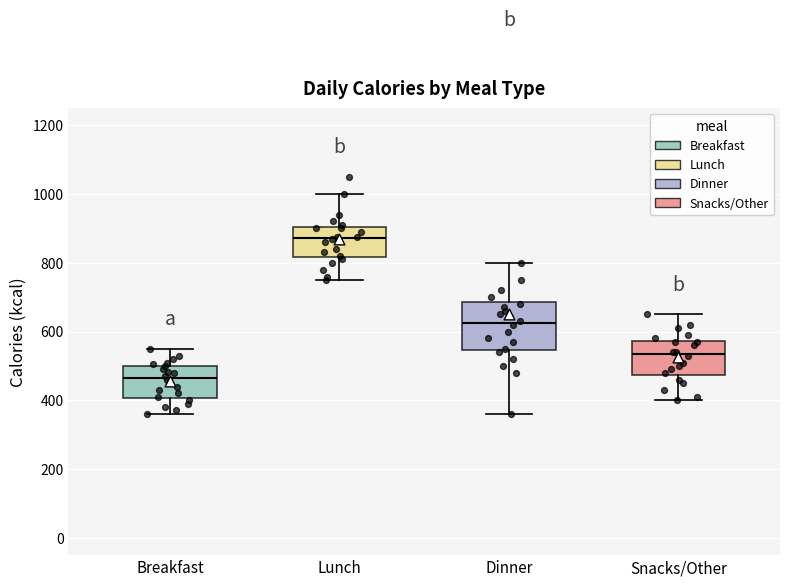

Reading left to right, read every box against the y-axis: the position of its median line, the range the box covers, and the ends of its whiskers. The values are not printed on the chart, so give them approximately, as read against the axis.

Breakfast: median 460, box 400 to 500, whiskers 360 to 560
Lunch: median 880, box 820 to 900, whiskers 760 to 1000
Dinner: median 620, box 540 to 680, whiskers 360 to 800
Snacks/Other: median 540, box 480 to 580, whiskers 400 to 660